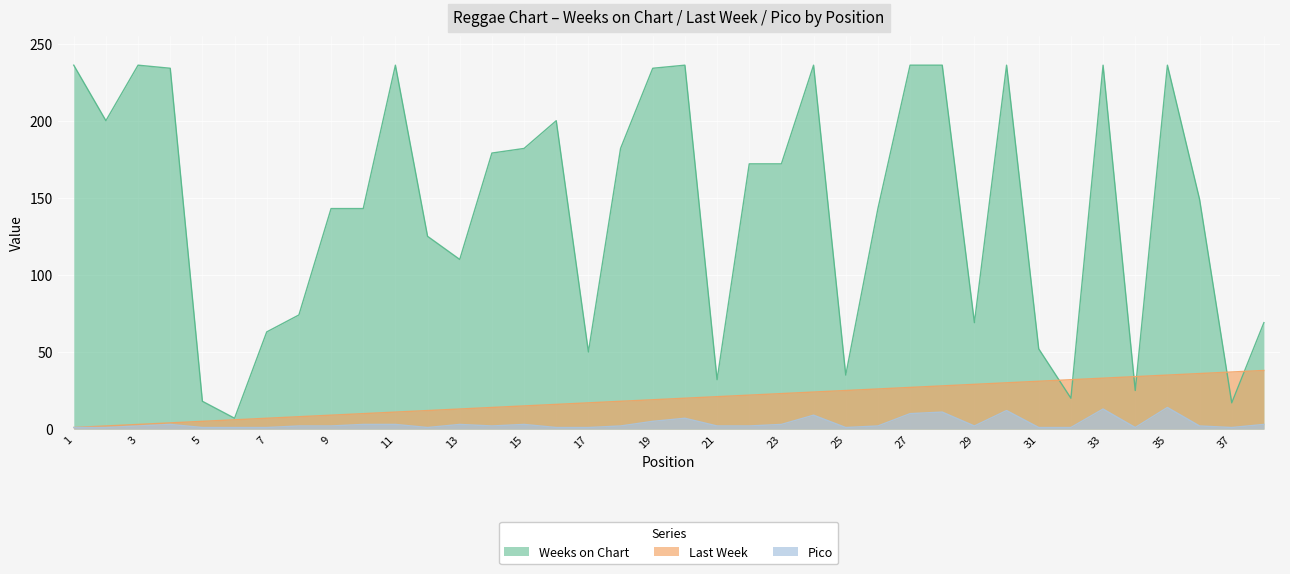

True or false: Weeks on Chart has a value of 45 at 12.

False